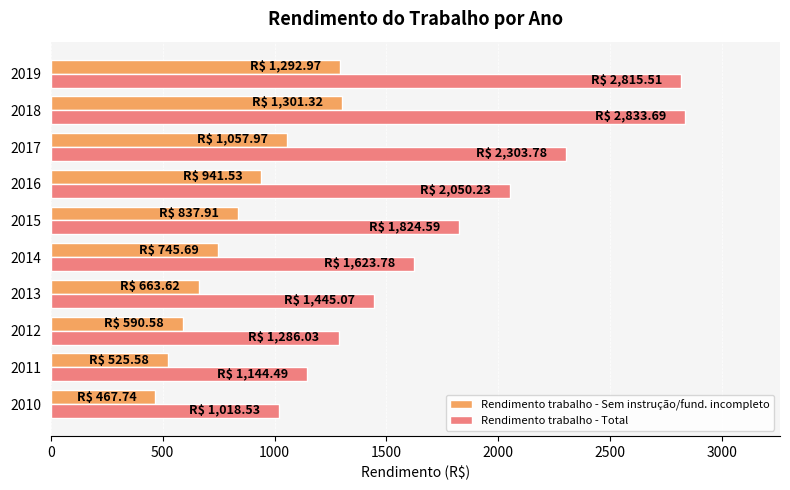

Which series has the largest total across all categories?

Rendimento trabalho - Total